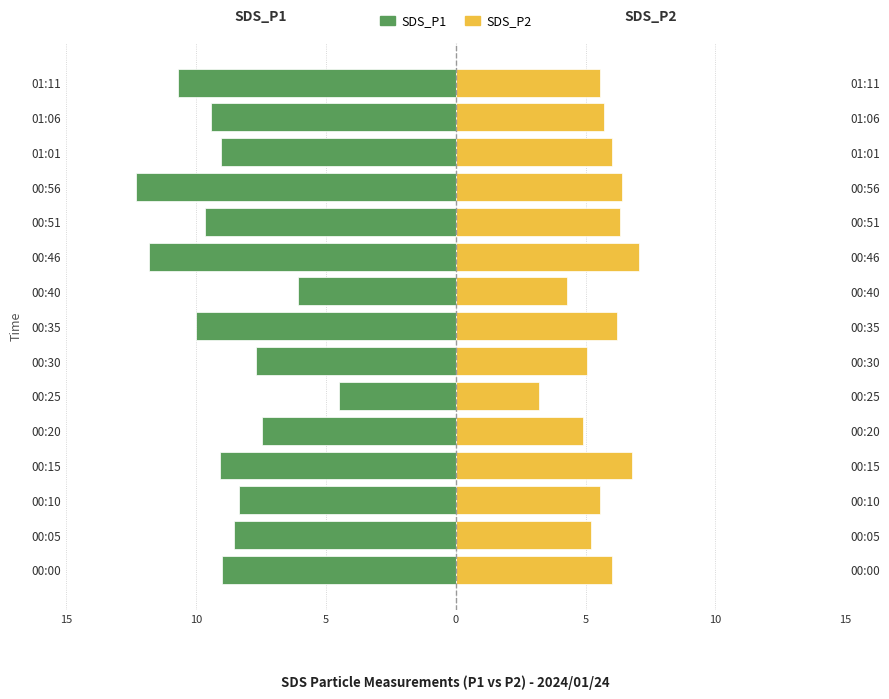

What is the sum of all SDS_P2 values?

84.3